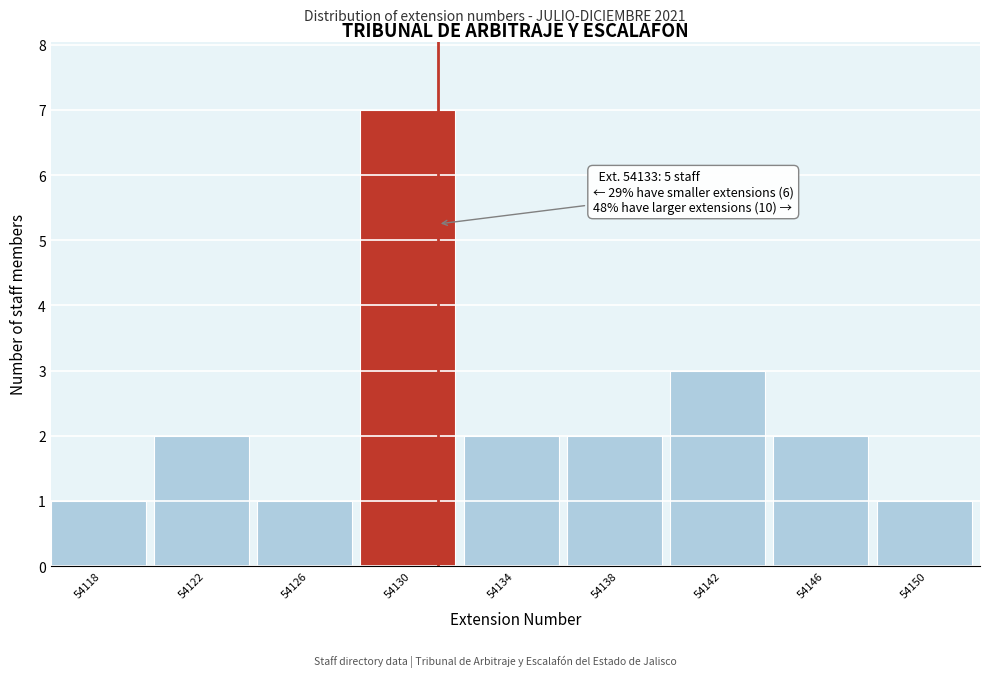

Reading left to right, what are all the values shown in this chart?

1	2	1	7	2	2	3	2	1